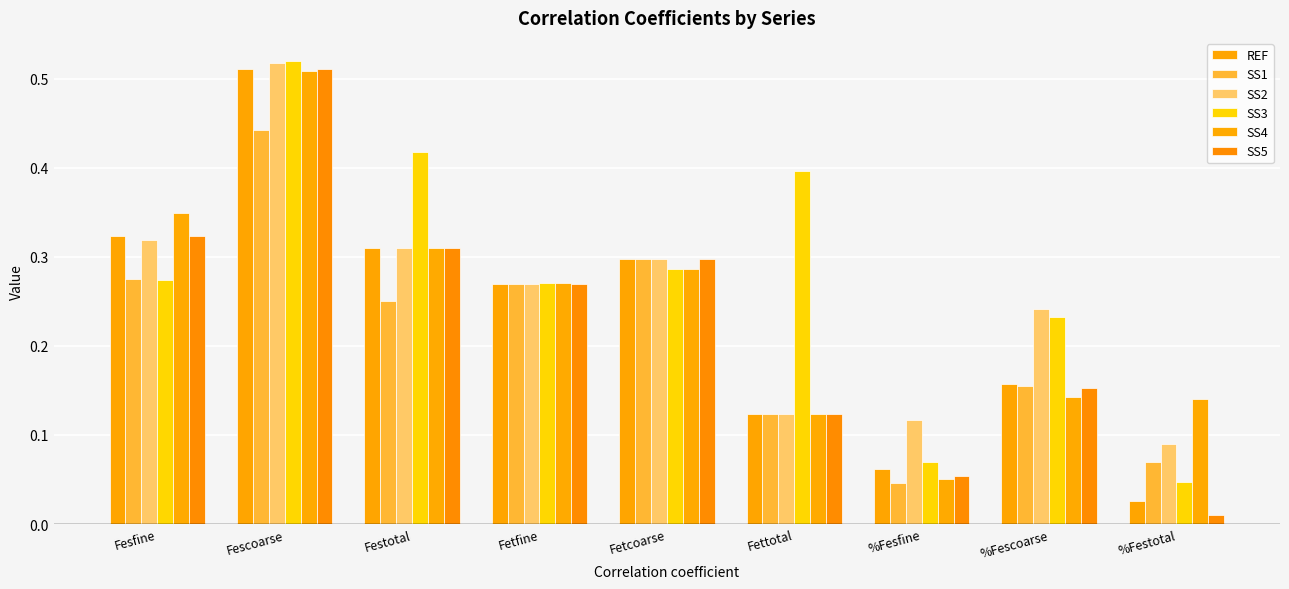

List the series in order of their peak value, lowest first.

SS1, SS4, REF, SS5, SS2, SS3